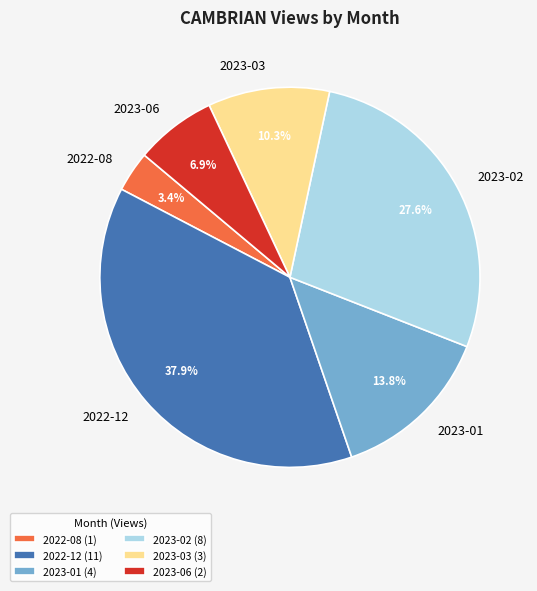

Does 2023-02 account for over 50% of the chart?

No